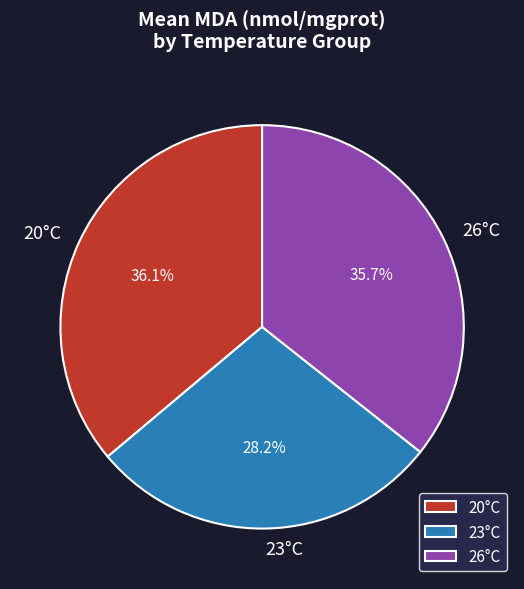

Does 23°C represent more than half of the total?

No